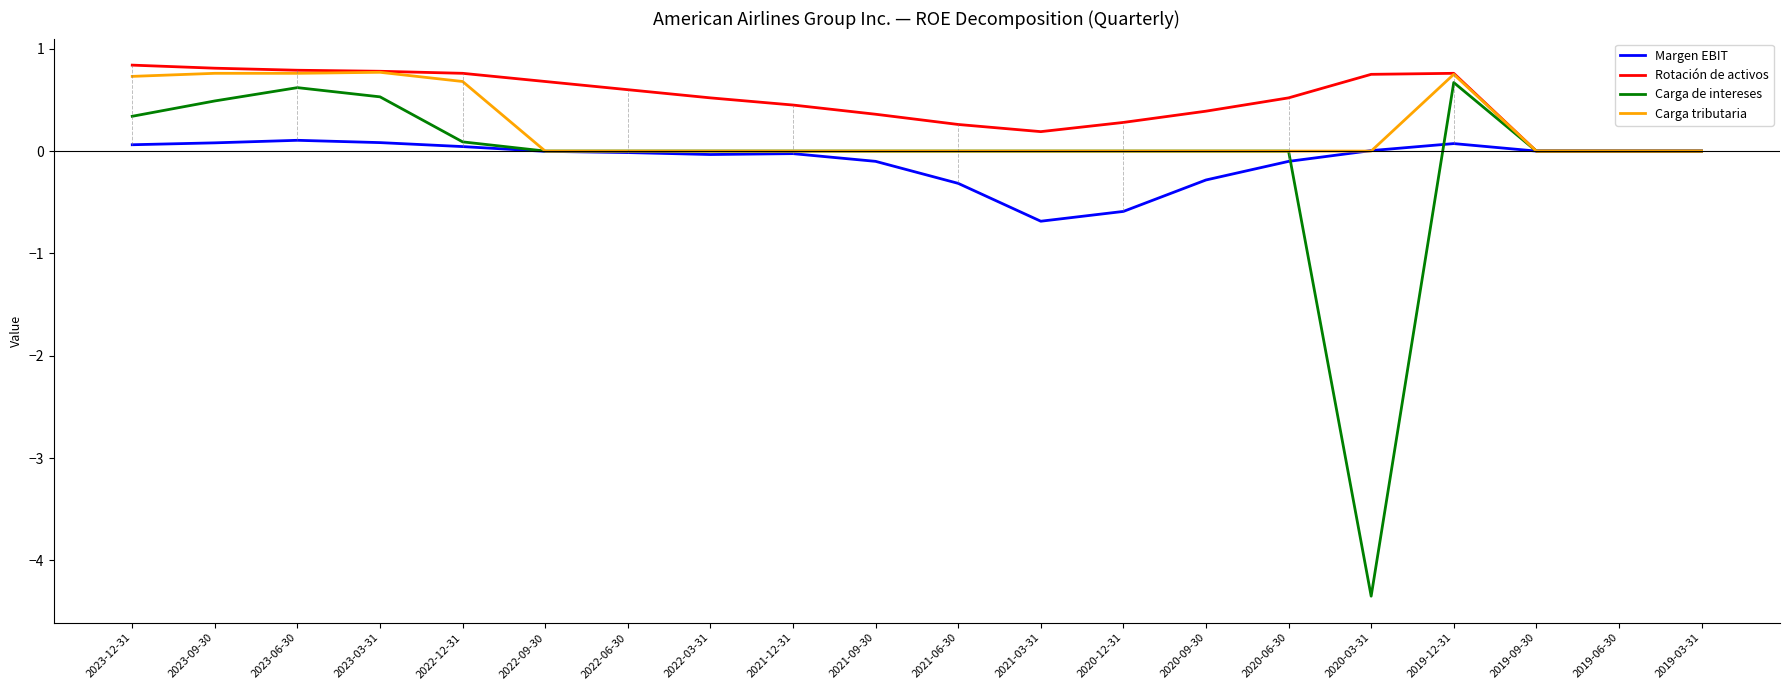

The Carga tributaria series shows 0.3 at 2019-03-31. True or false?

False